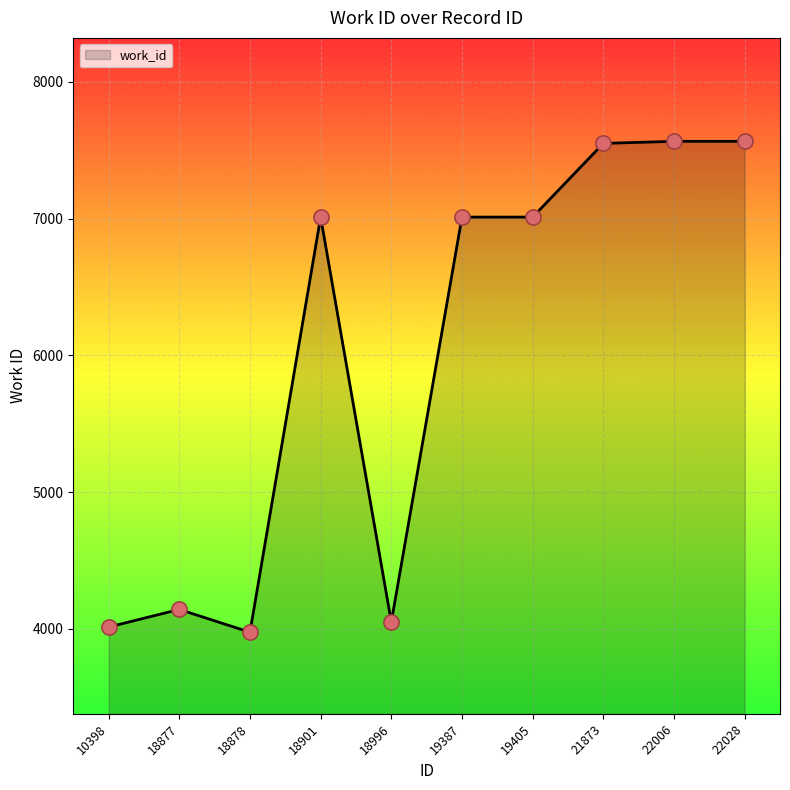

What is the change in value from 18901 to 18996?

-2961